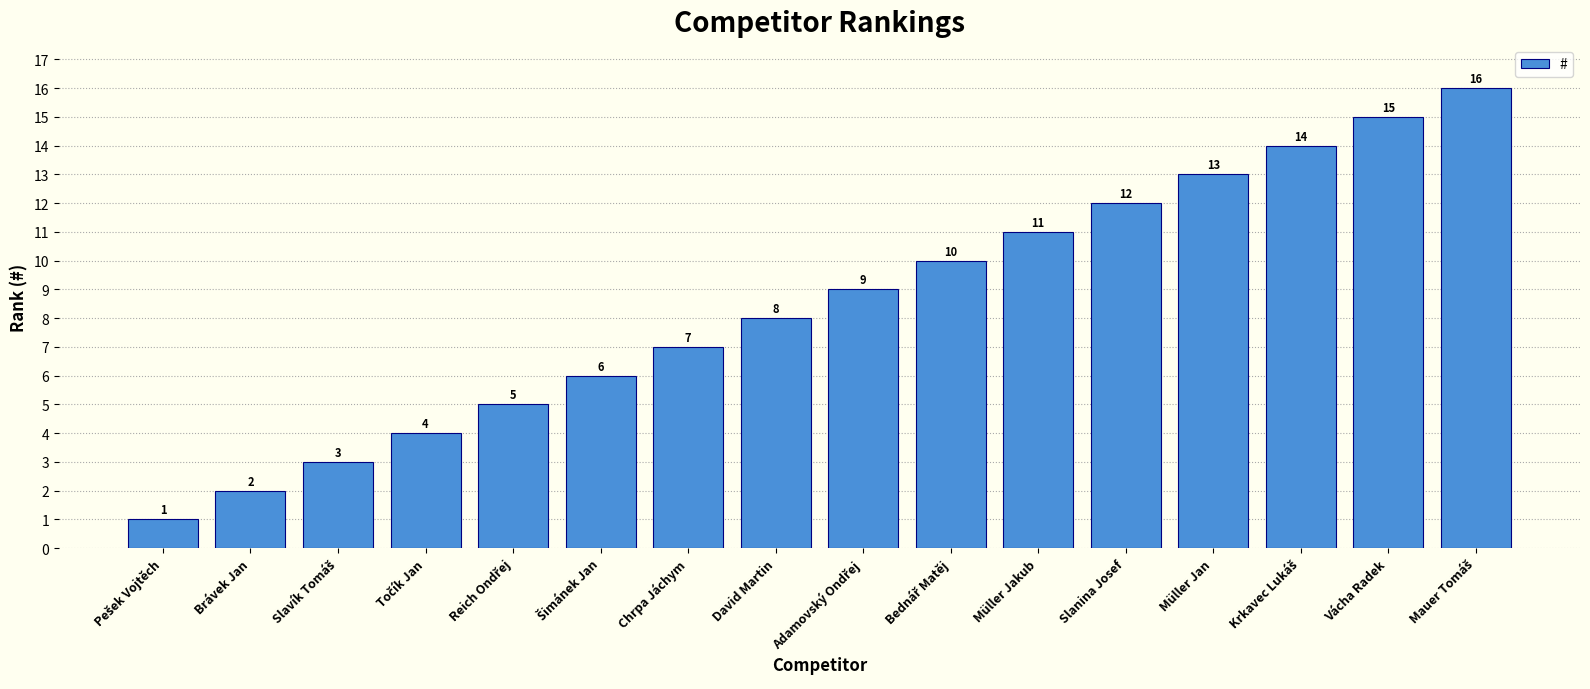

What is the difference between the maximum and second lowest values?

14